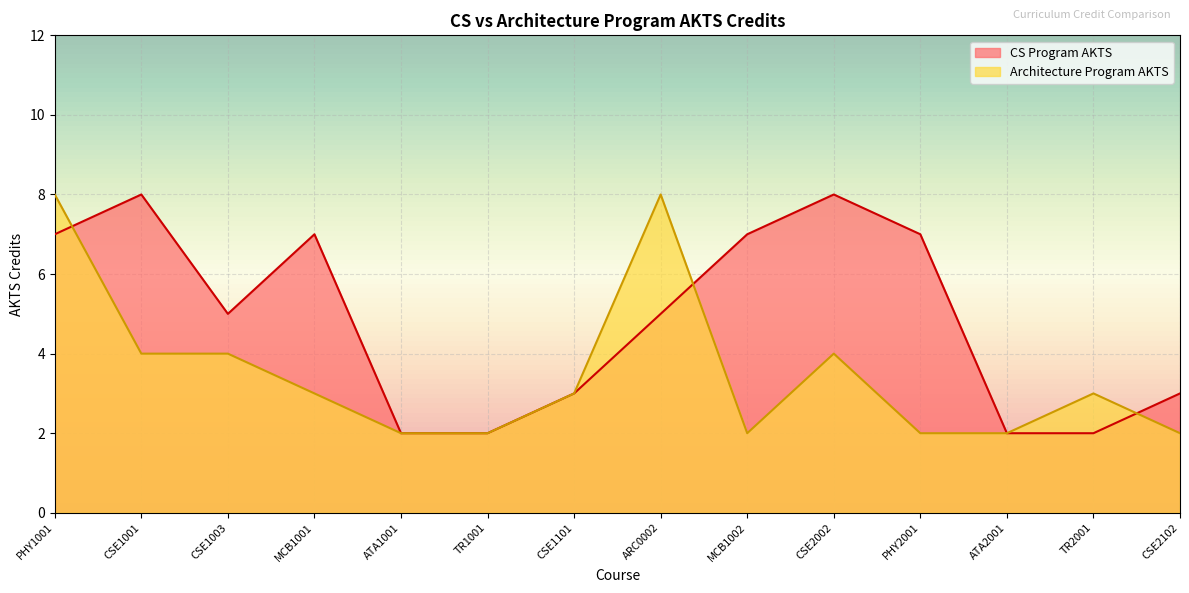

After their last crossing, which series has the higher values: Architecture Program AKTS or CS Program AKTS?

CS Program AKTS